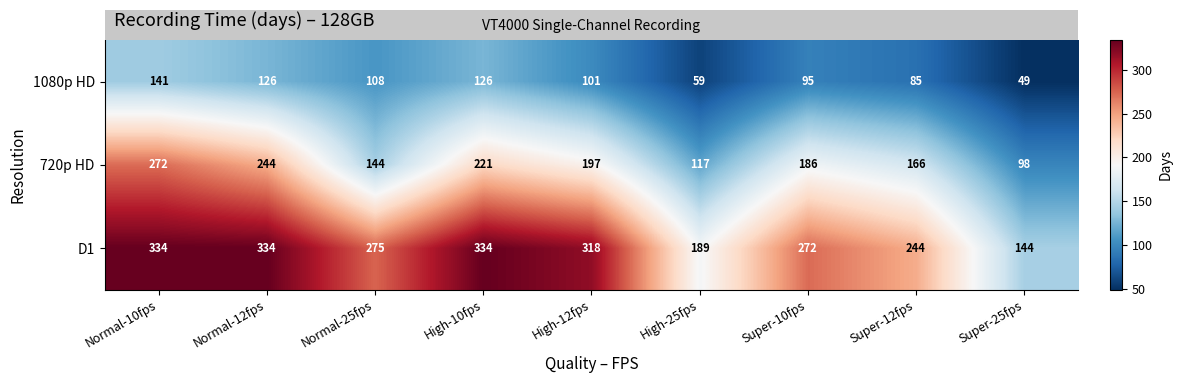

At which label does 1080p HD reach its peak?

Normal-10fps